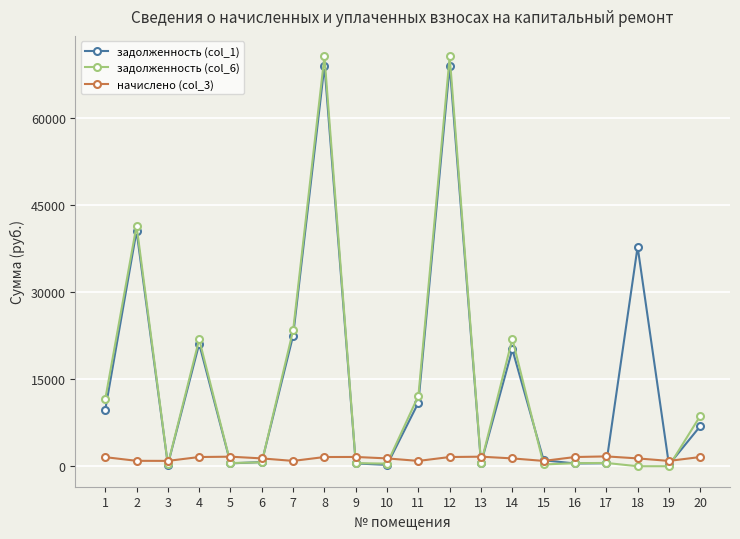

What is the total value across all series at 13?

2689.7